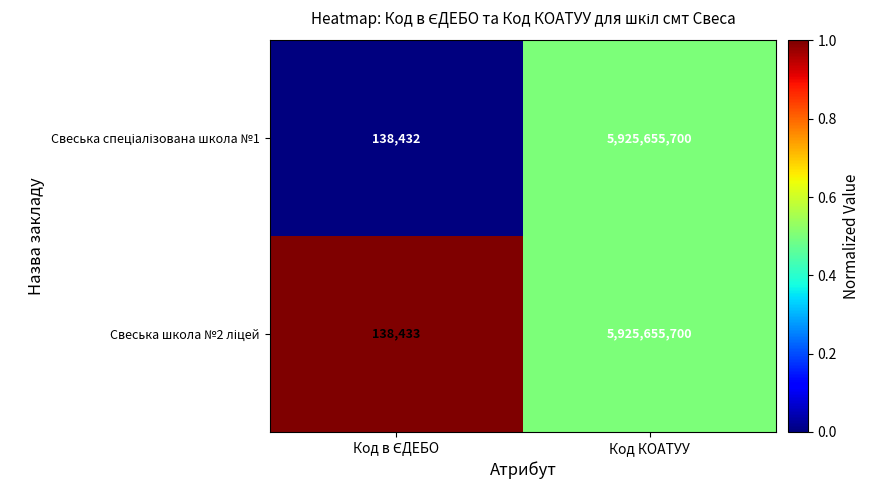

Which label corresponds to the largest value in the chart?

Код КОАТУУ